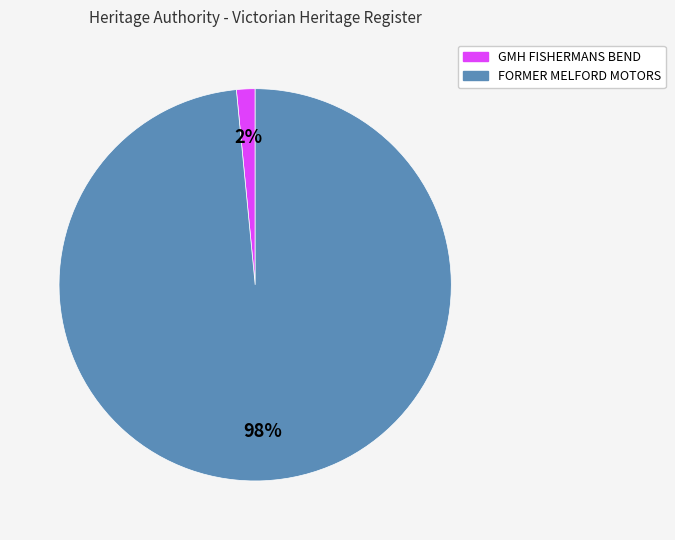

To the nearest percent, what is the average slice percentage?

50%